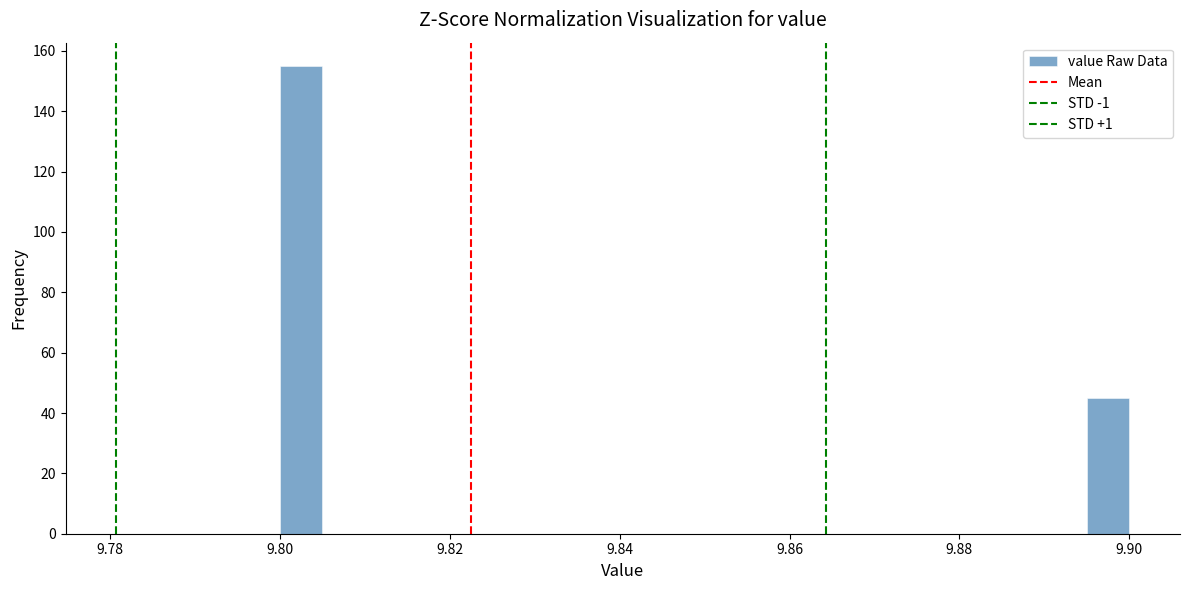

Read against the x-axis, roughly where is the centre of the tallest bar?

9.802